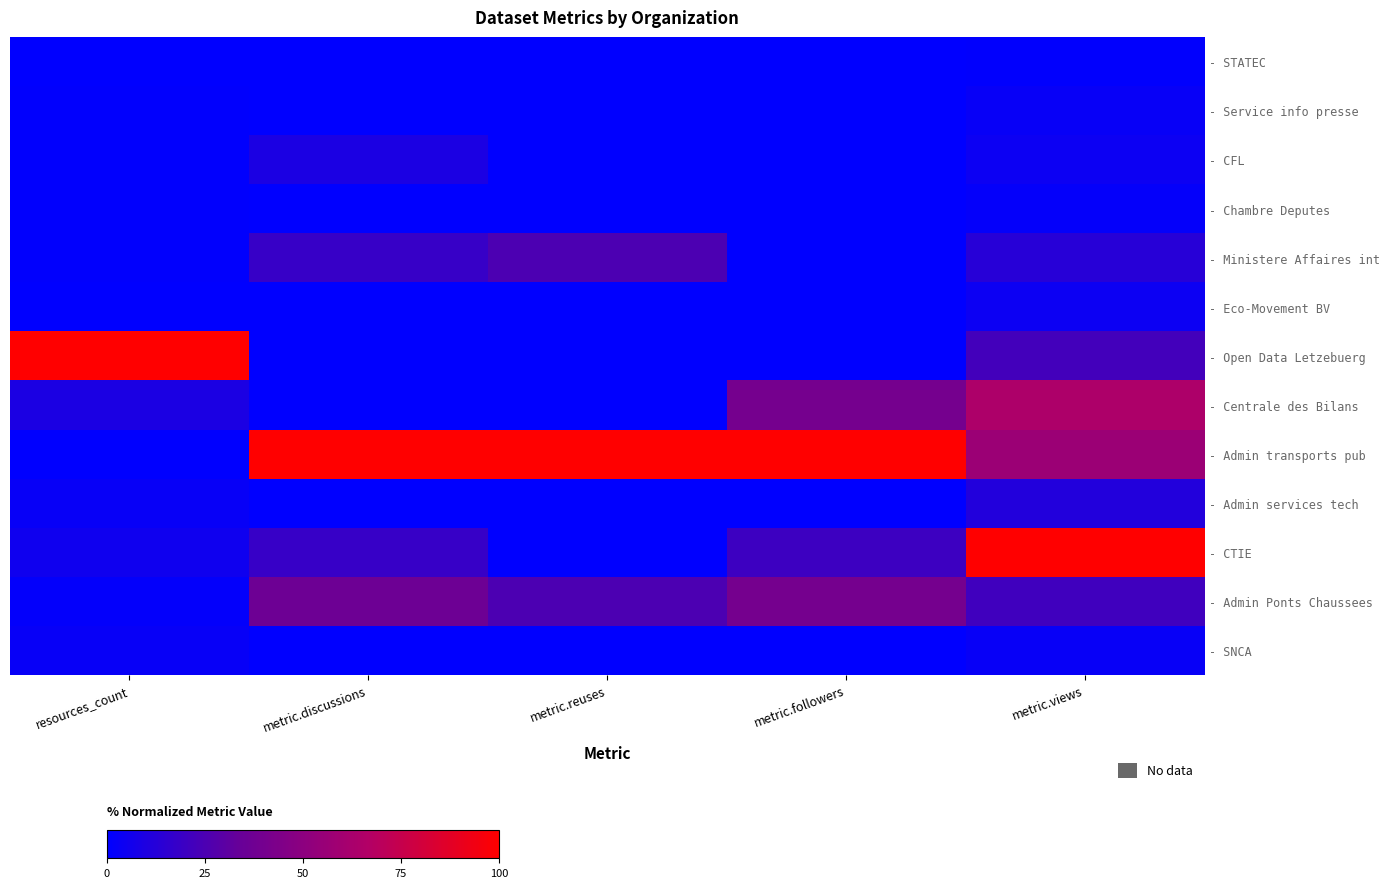

Reading left to right, list all the values displayed in this chart.

- STATEC: resources_count=0.4	metric.discussions=0.0	metric.reuses=0.0	metric.followers=0.0	metric.views=0.5
- Service info presse: resources_count=0.6	metric.discussions=0.0	metric.reuses=0.0	metric.followers=0.0	metric.views=2.6
- CFL: resources_count=0.6	metric.discussions=9.1	metric.reuses=0.0	metric.followers=0.0	metric.views=4.0
- Chambre Deputes: resources_count=0.7	metric.discussions=0.0	metric.reuses=0.0	metric.followers=0.0	metric.views=1.8
- Ministere Affaires int: resources_count=0.6	metric.discussions=18.2	metric.reuses=25.0	metric.followers=0.0	metric.views=13.1
- Eco-Movement BV: resources_count=0.2	metric.discussions=0.0	metric.reuses=0.0	metric.followers=0.0	metric.views=4.0
- Open Data Letzebuerg: resources_count=100.0	metric.discussions=0.0	metric.reuses=0.0	metric.followers=0.0	metric.views=21.9
- Centrale des Bilans: resources_count=9.2	metric.discussions=0.0	metric.reuses=0.0	metric.followers=40.0	metric.views=64.2
- Admin transports pub: resources_count=0.4	metric.discussions=100.0	metric.reuses=100.0	metric.followers=100.0	metric.views=56.5
- Admin services tech: resources_count=2.6	metric.discussions=0.0	metric.reuses=0.0	metric.followers=0.0	metric.views=11.7
- CTIE: resources_count=5.2	metric.discussions=18.2	metric.reuses=0.0	metric.followers=20.0	metric.views=100.0
- Admin Ponts Chaussees: resources_count=1.3	metric.discussions=36.4	metric.reuses=25.0	metric.followers=40.0	metric.views=21.5
- SNCA: resources_count=2.4	metric.discussions=0.0	metric.reuses=0.0	metric.followers=0.0	metric.views=2.6